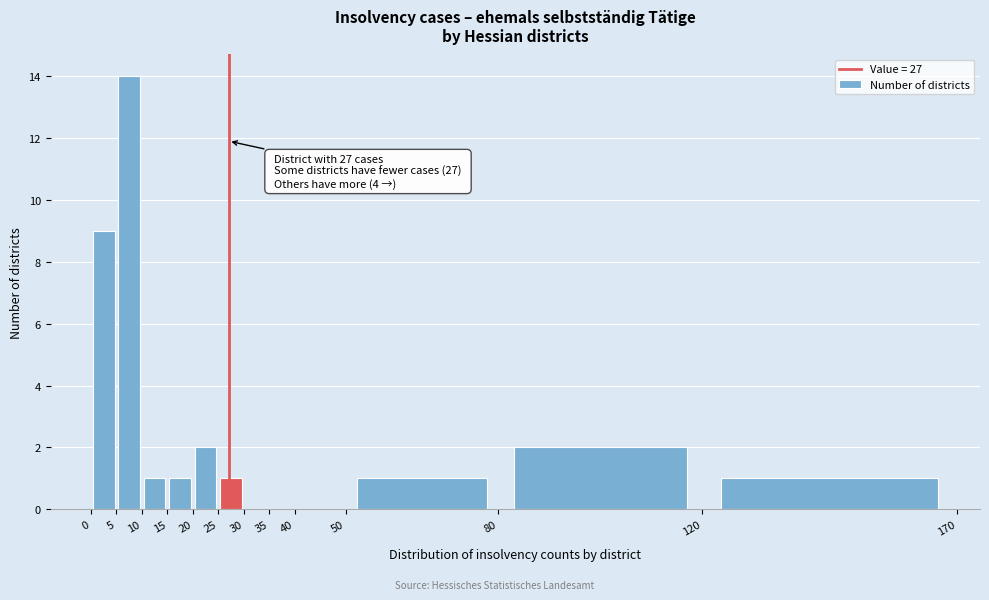

Over which range of the x-axis is the bar tallest?

5 to 10